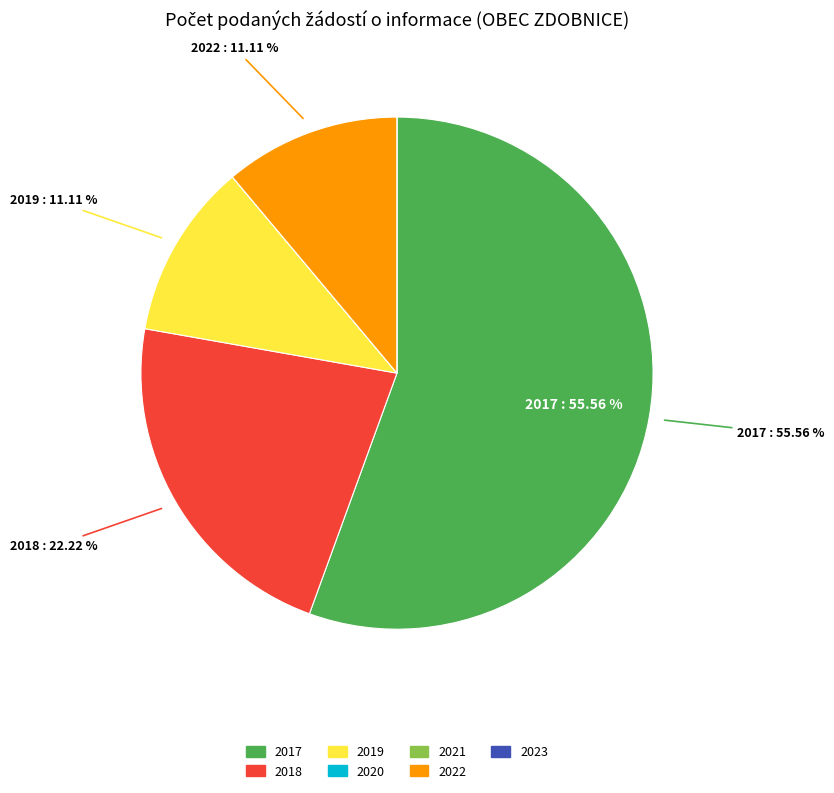

Which slice is the largest?

2017